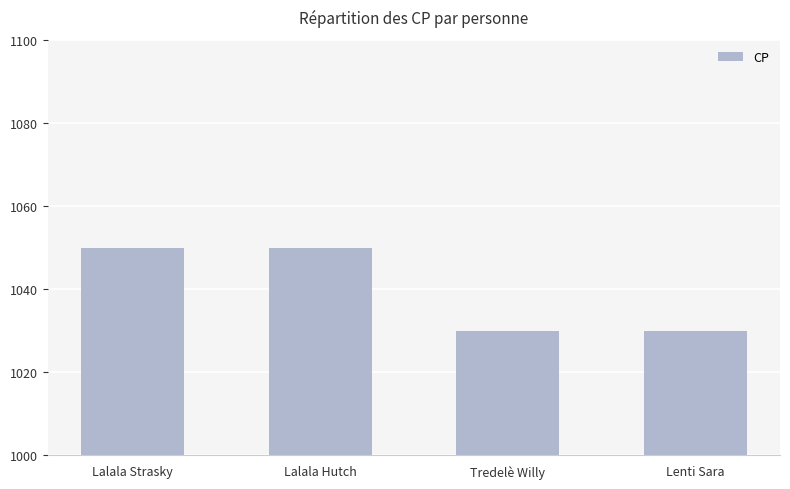

What is the approximate value at Tredelè Willy, to the nearest 5?

1030